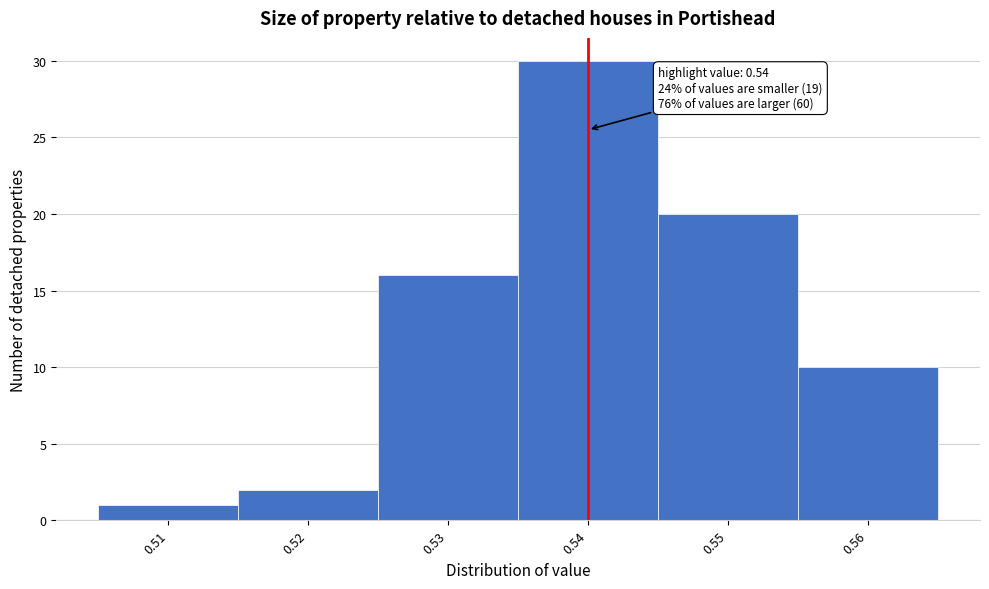

Which range on the x-axis has the tallest bar?

0.535 to 0.545